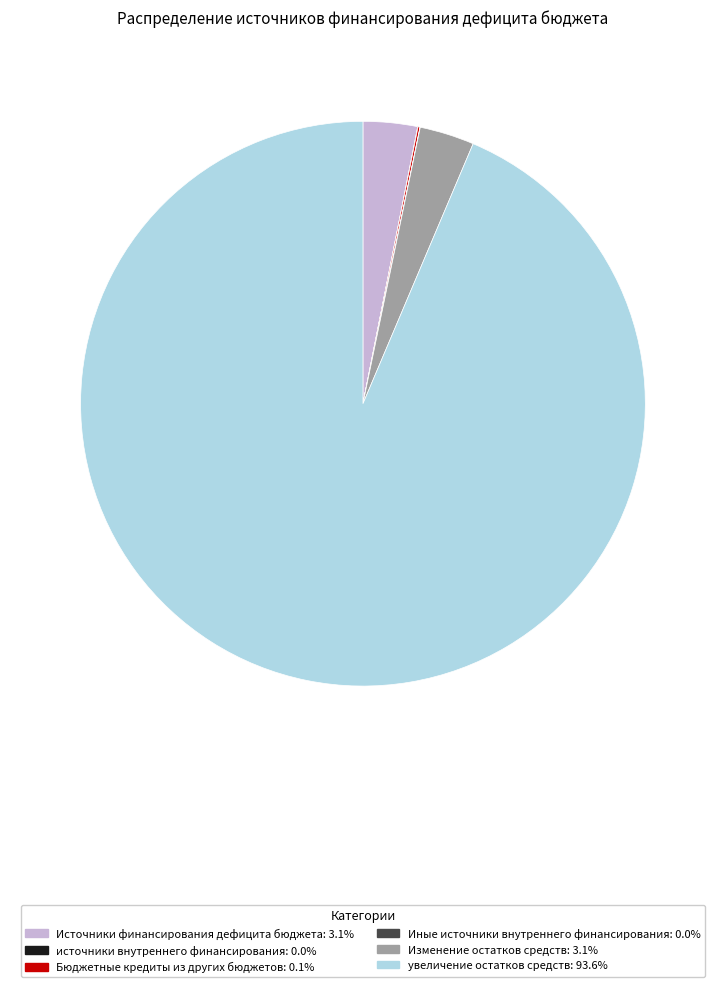

Does any single category account for the majority?

Yes